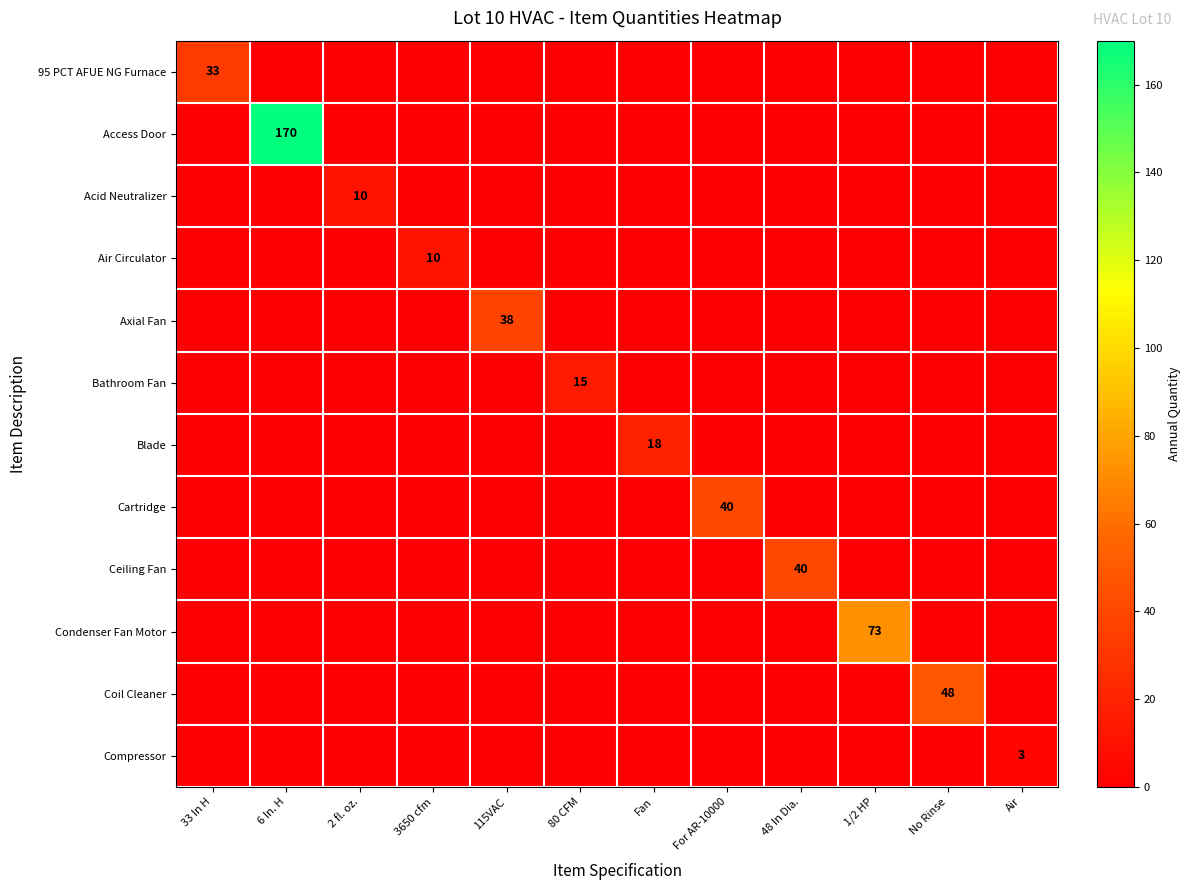

Is it true that 95 PCT AFUE NG Furnace equals 52 at 33 In H?

False